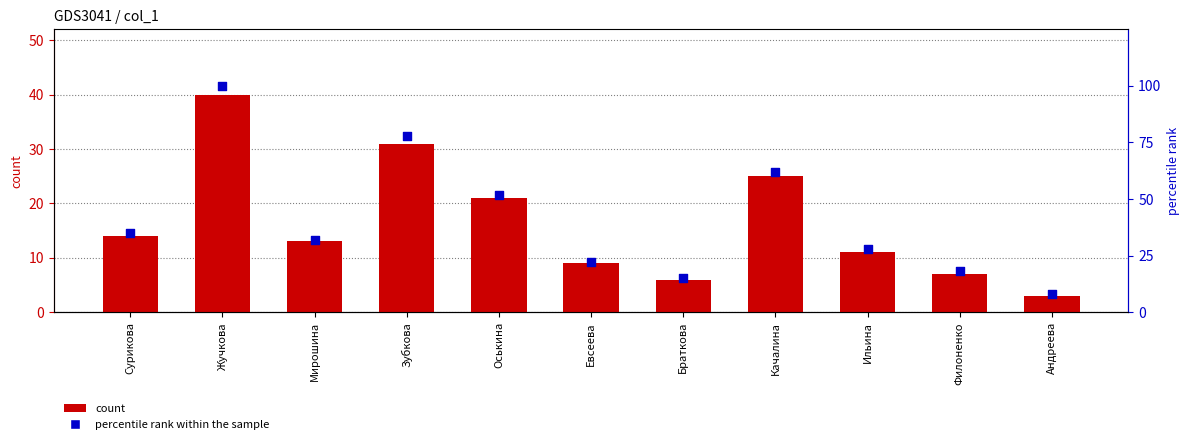

Which series reaches the minimum Y coordinate?

count